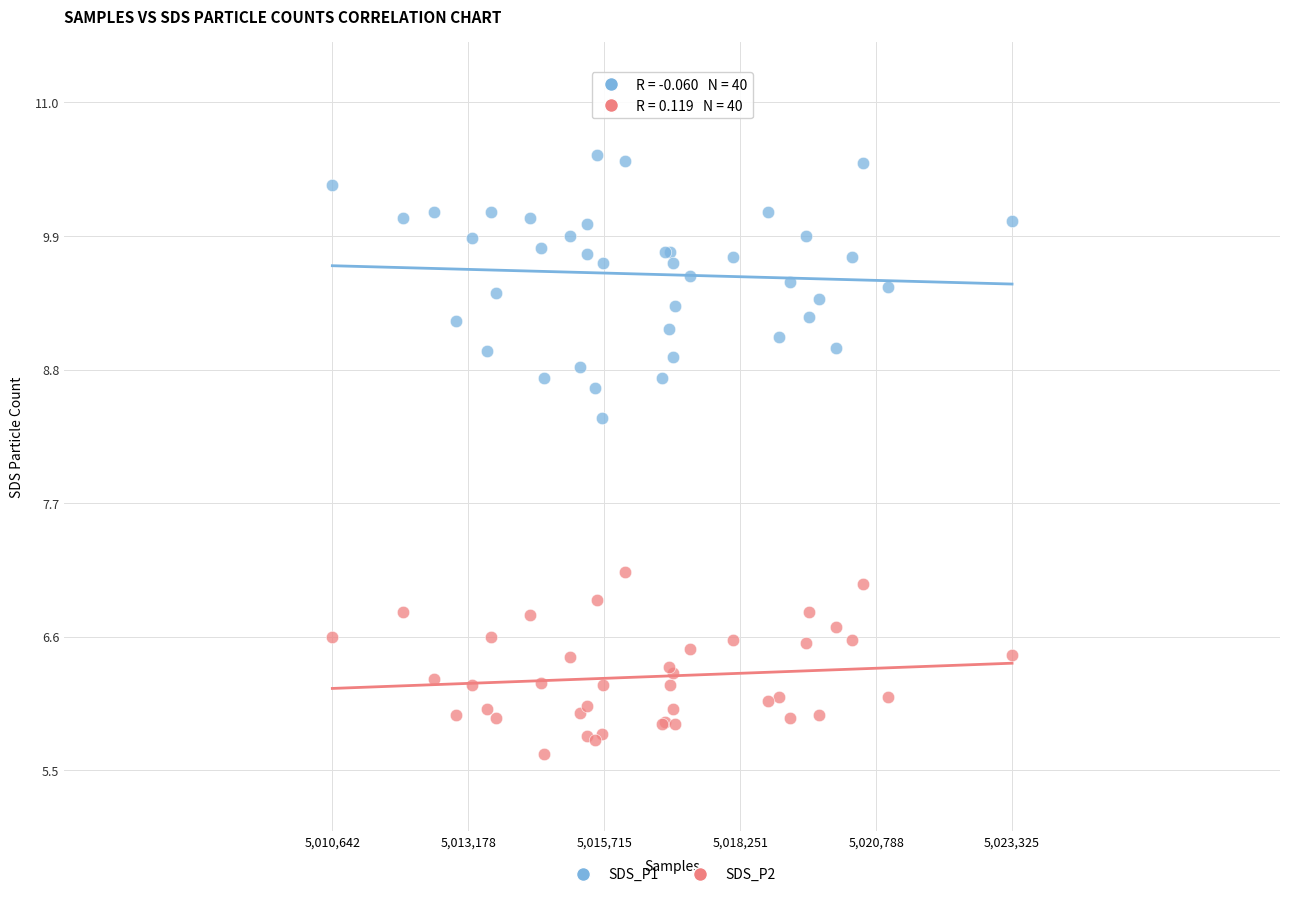

What are all the series names shown in the legend?

SDS_P1, SDS_P2